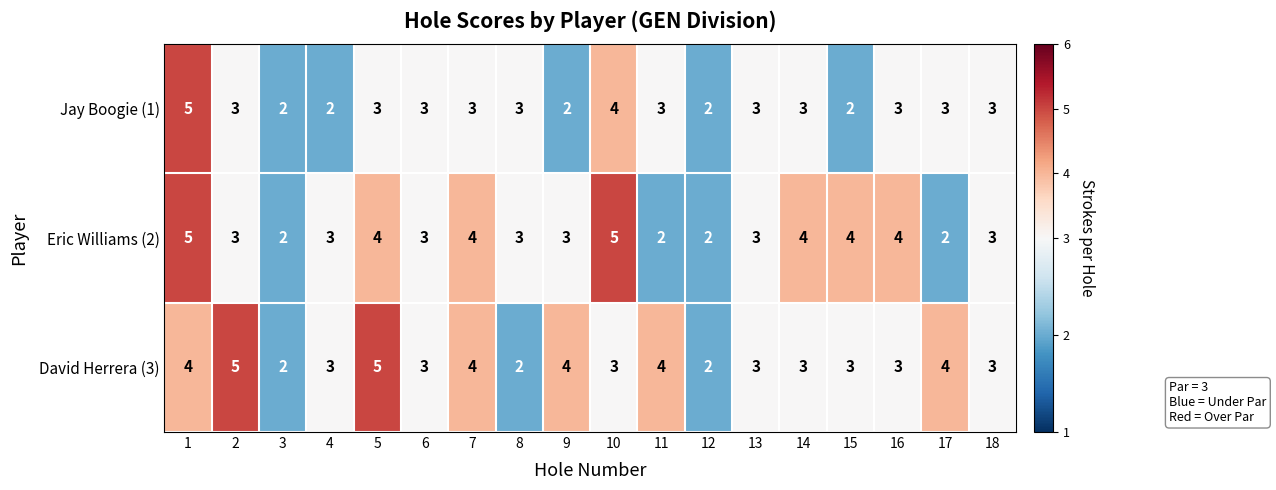

What is the total value across all series at 16?

10